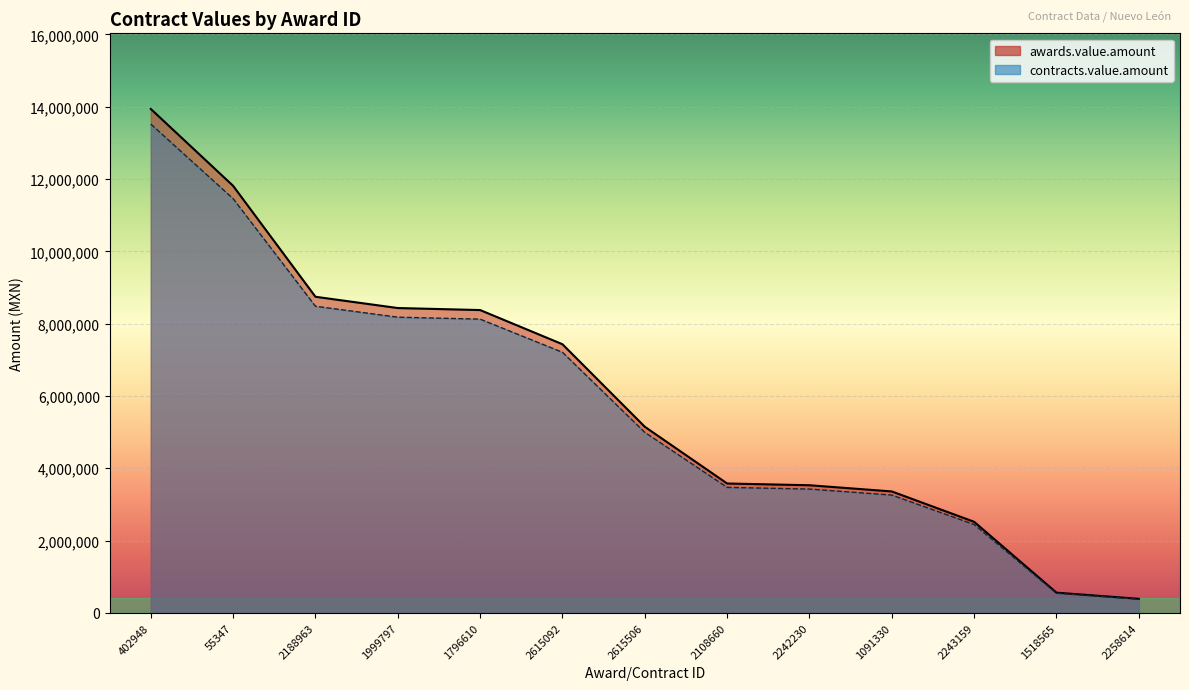

True or false: awards.value.amount and contracts.value.amount intersect in this chart.

False